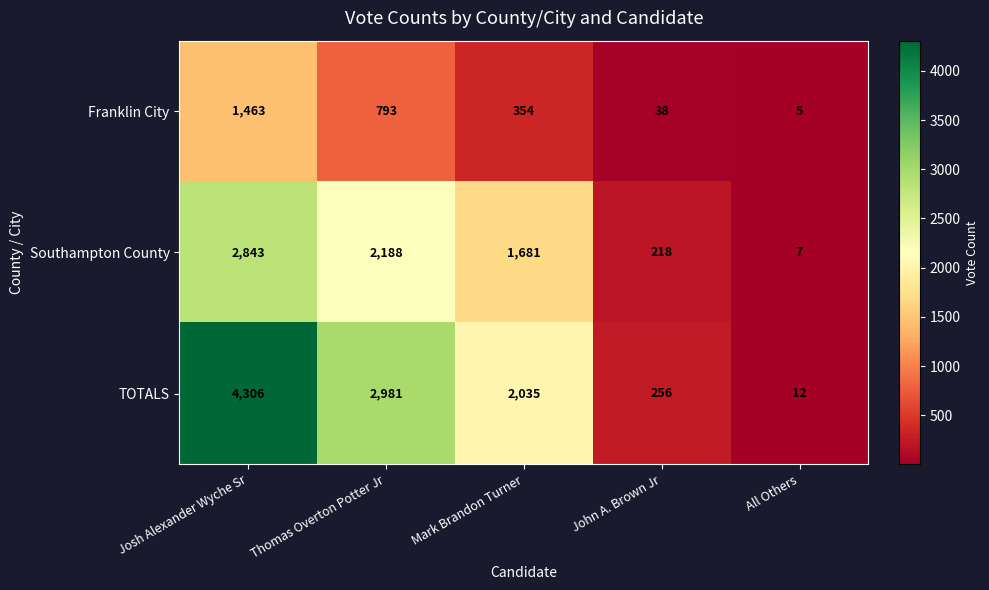

What is the sum of all TOTALS values?

9590